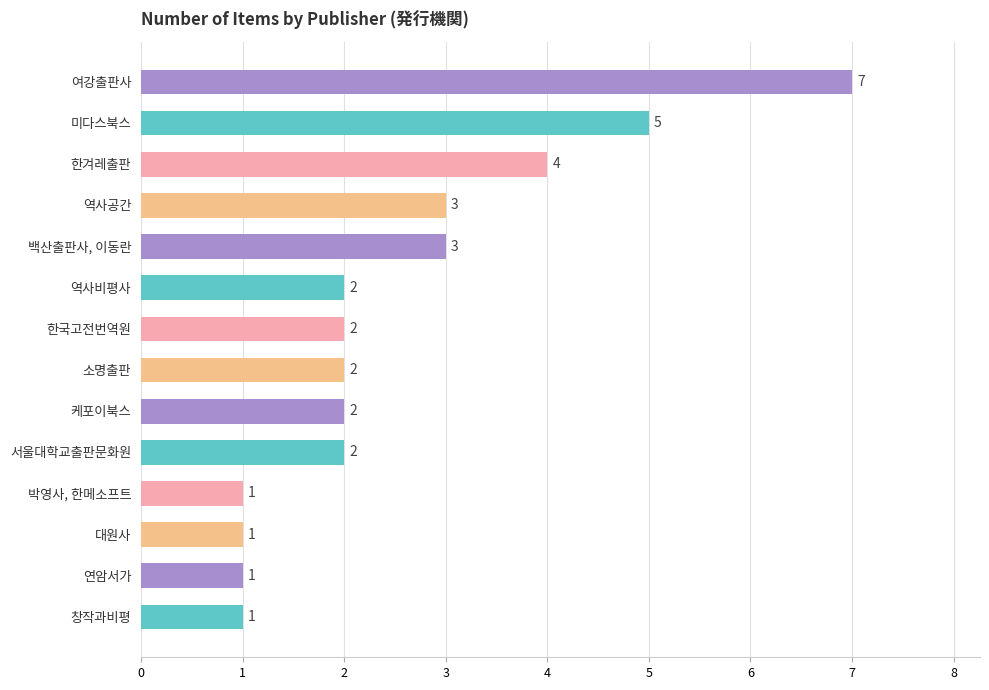

What is the difference between the maximum and minimum values?

6